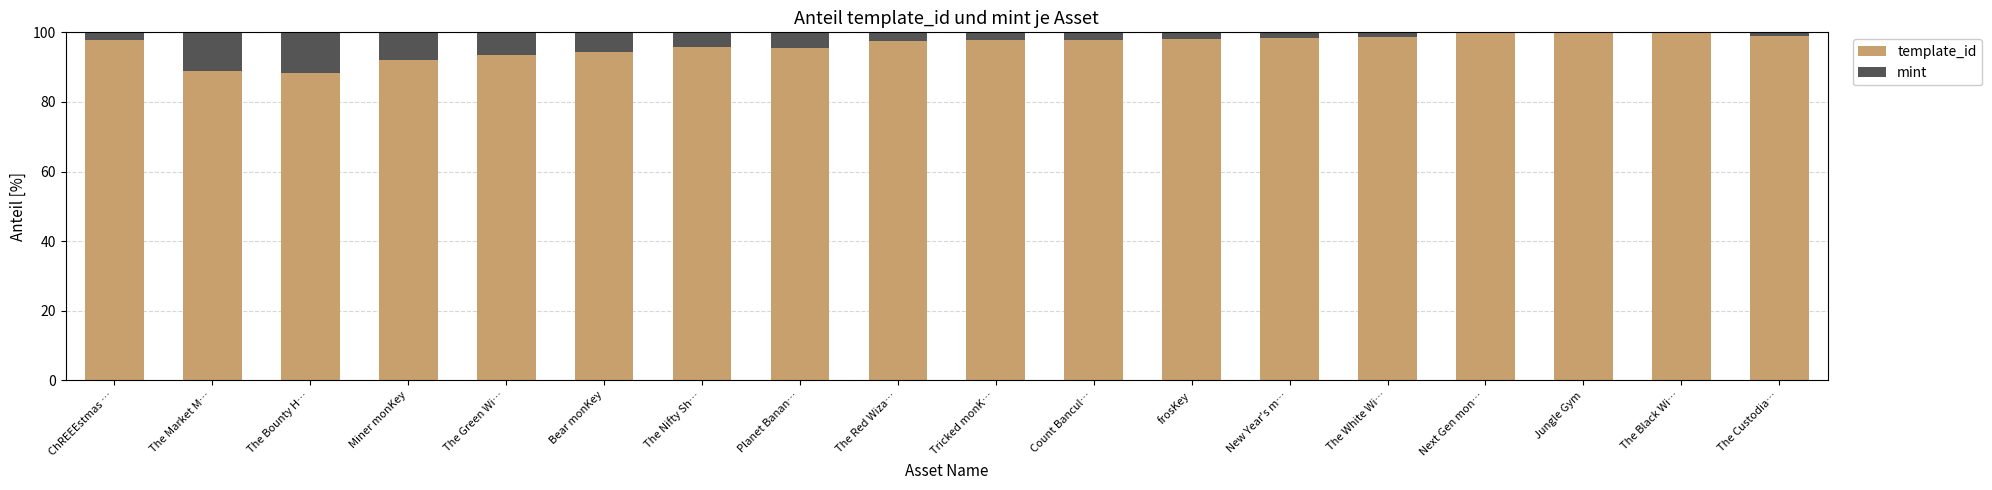

Is it true that template_id equals 95.9 at The Nifty Sh…?

True